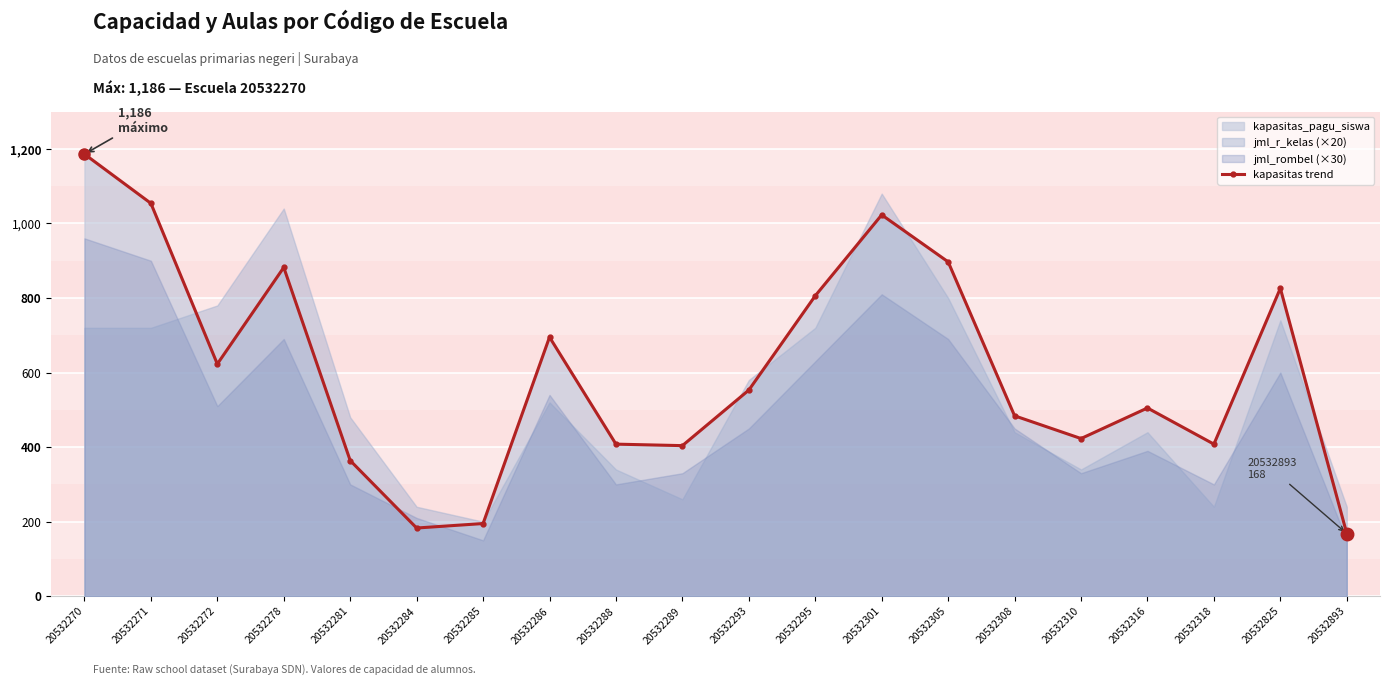

What is the greatest value displayed?

1186